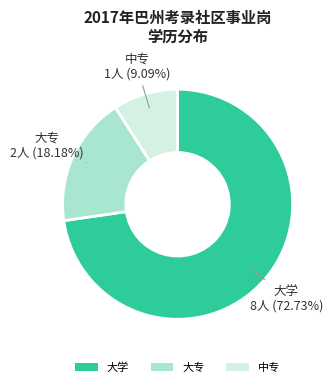

Is it true that 大学 is 13% of the pie?

False